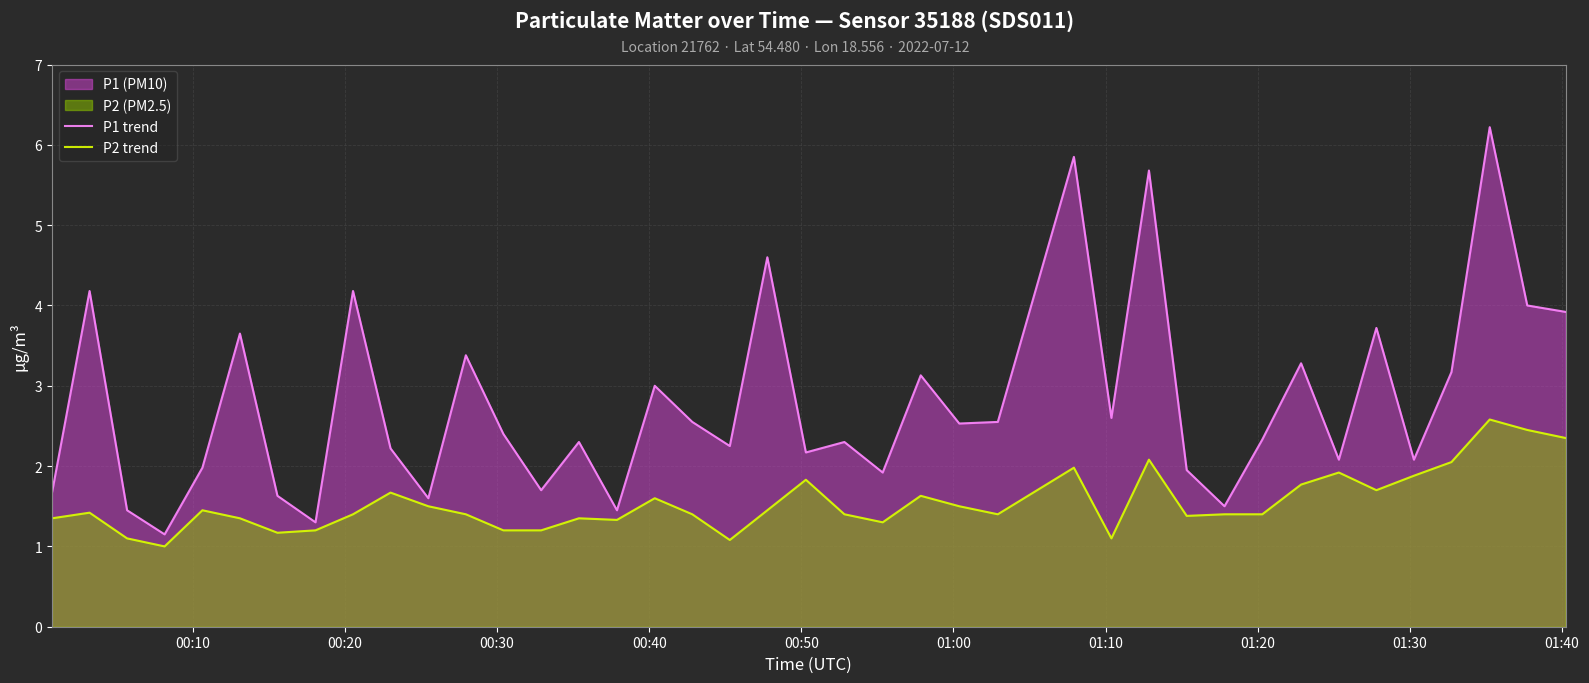

Does the chart display data point markers on the line(s)?

No